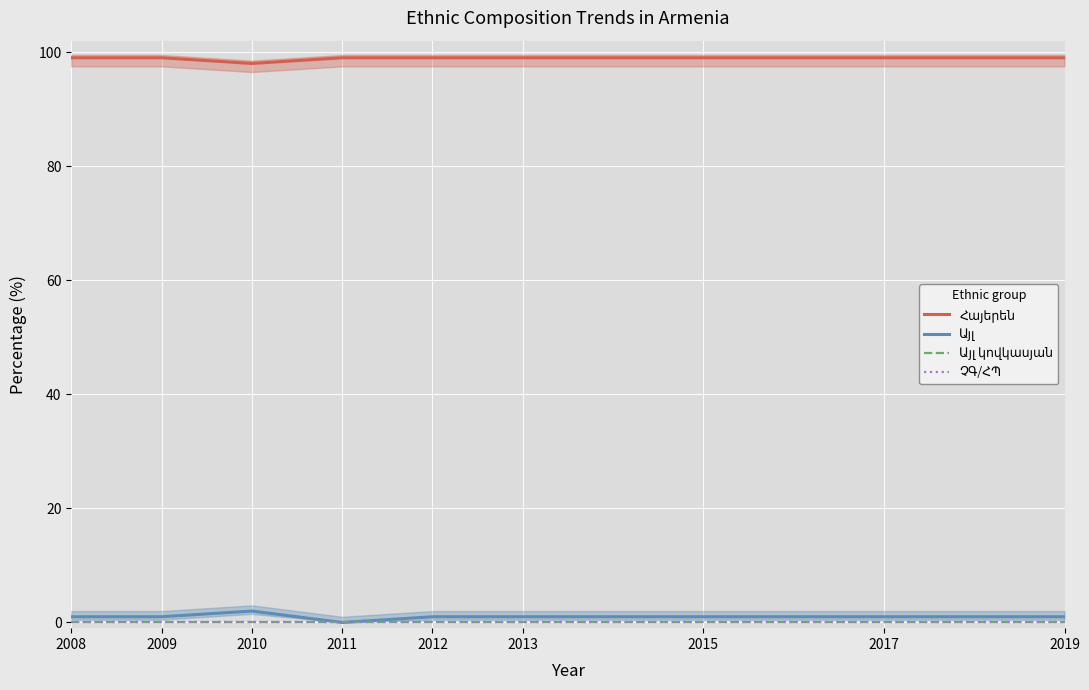

What is the maximum value shown in the chart?

99